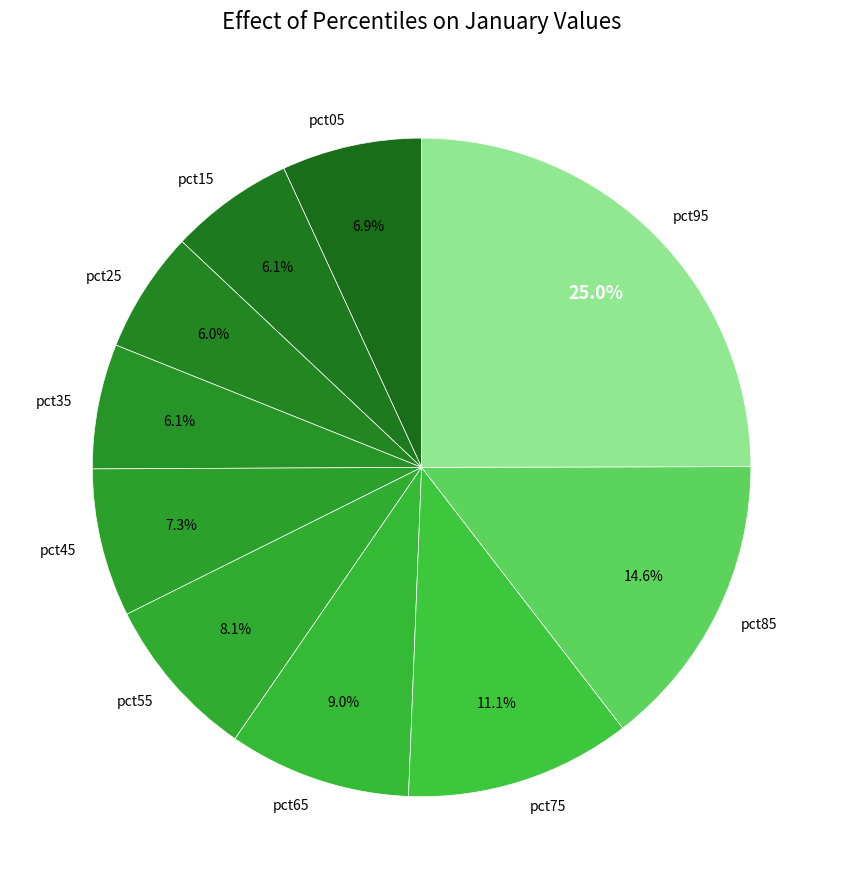

Which slice is the largest?

pct95